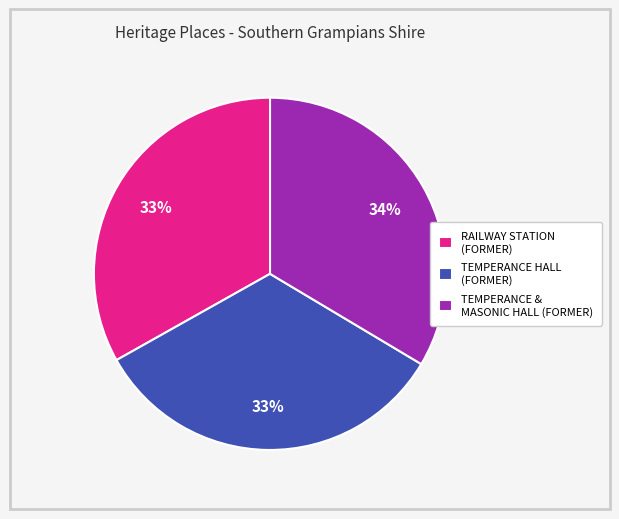

To the nearest percent, what is the average slice percentage?

33%